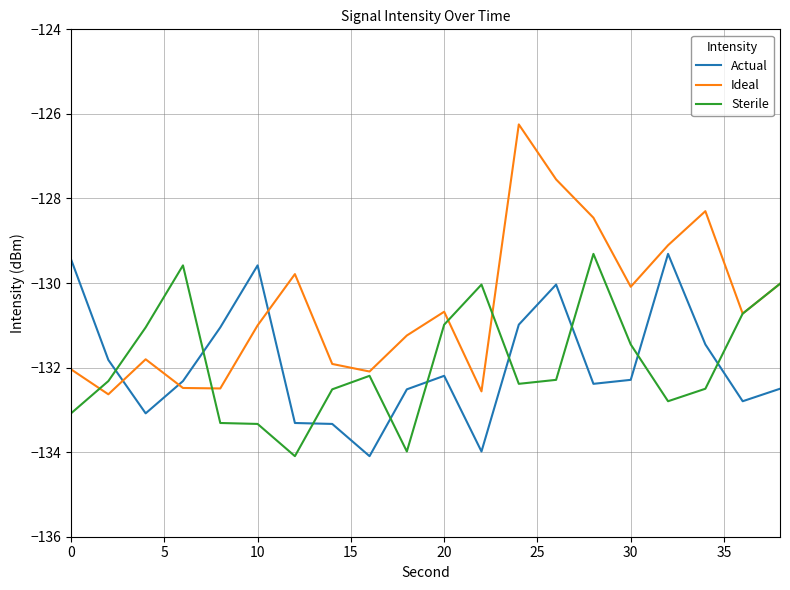

What is the sum of all Sterile values?

-2638.0